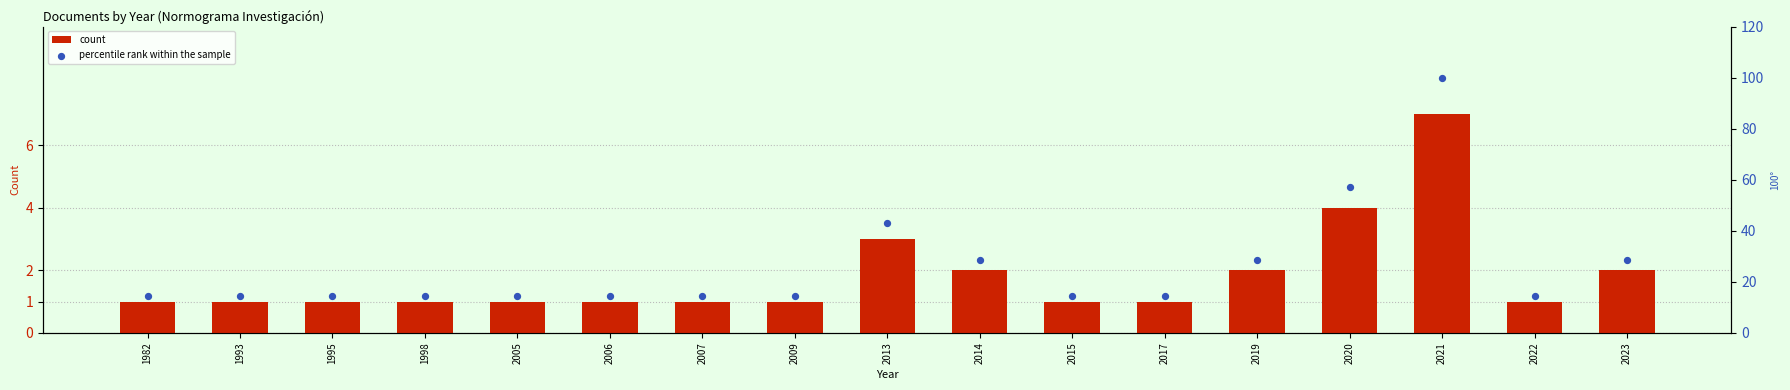

At how many categories does at least one series exceed 83?

1